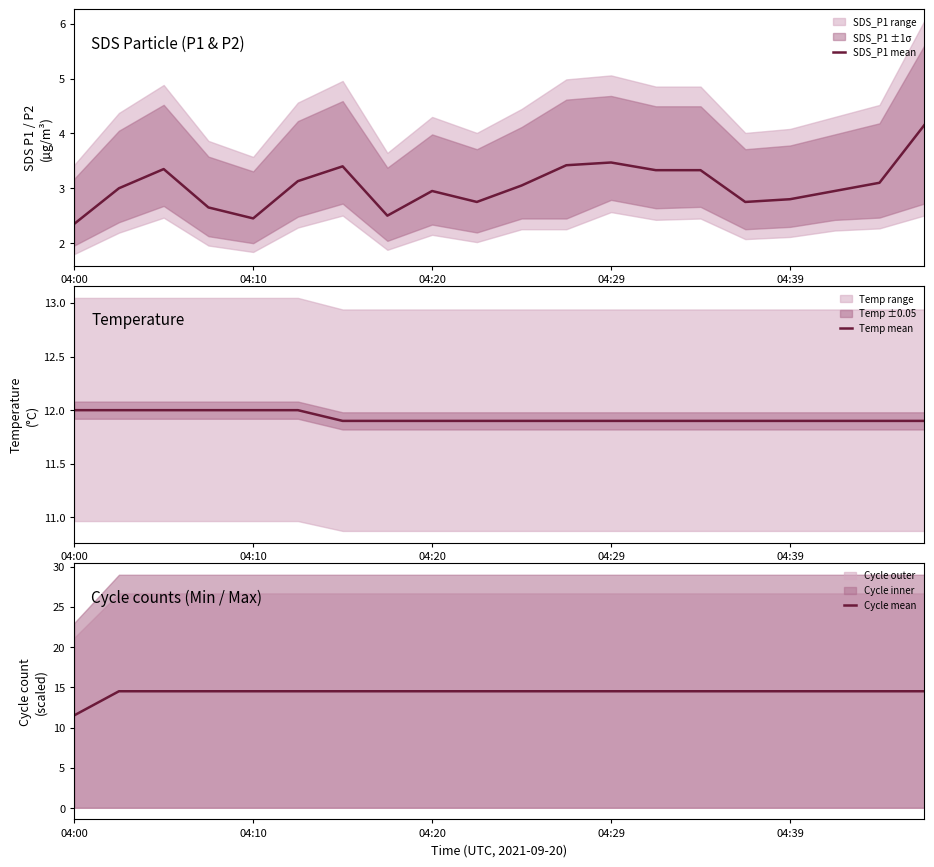

How many lines are shown in the chart?

3